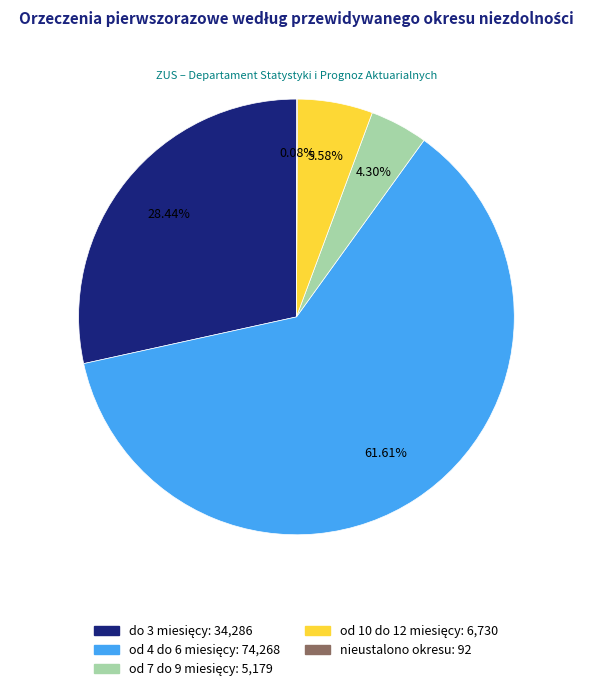

Is there any slice that represents more than half of the pie?

Yes